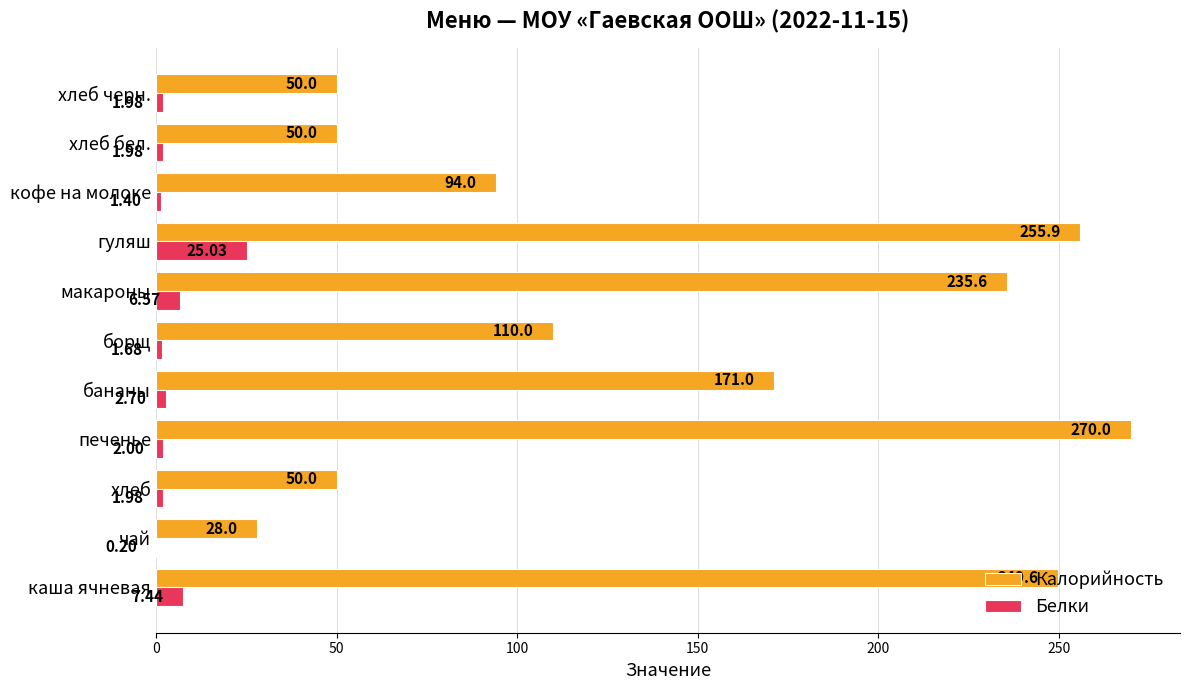

How many values in the Белки series exceed 1?

10